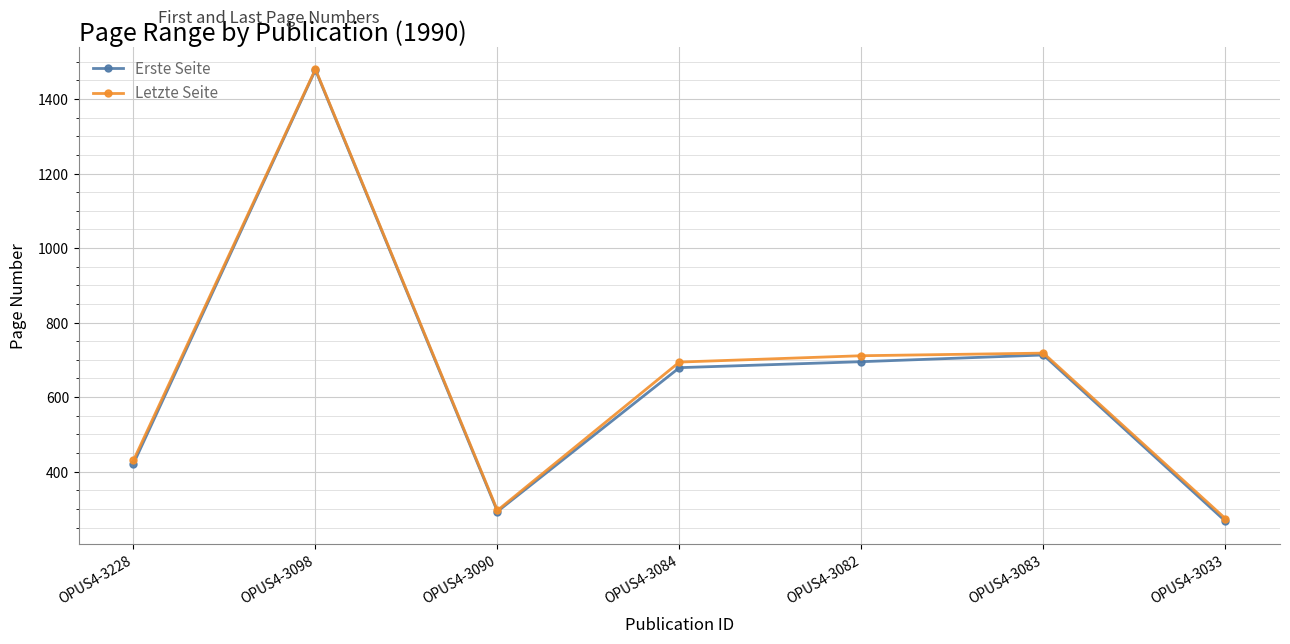

What is the total value across all series at OPUS4-3228?

851